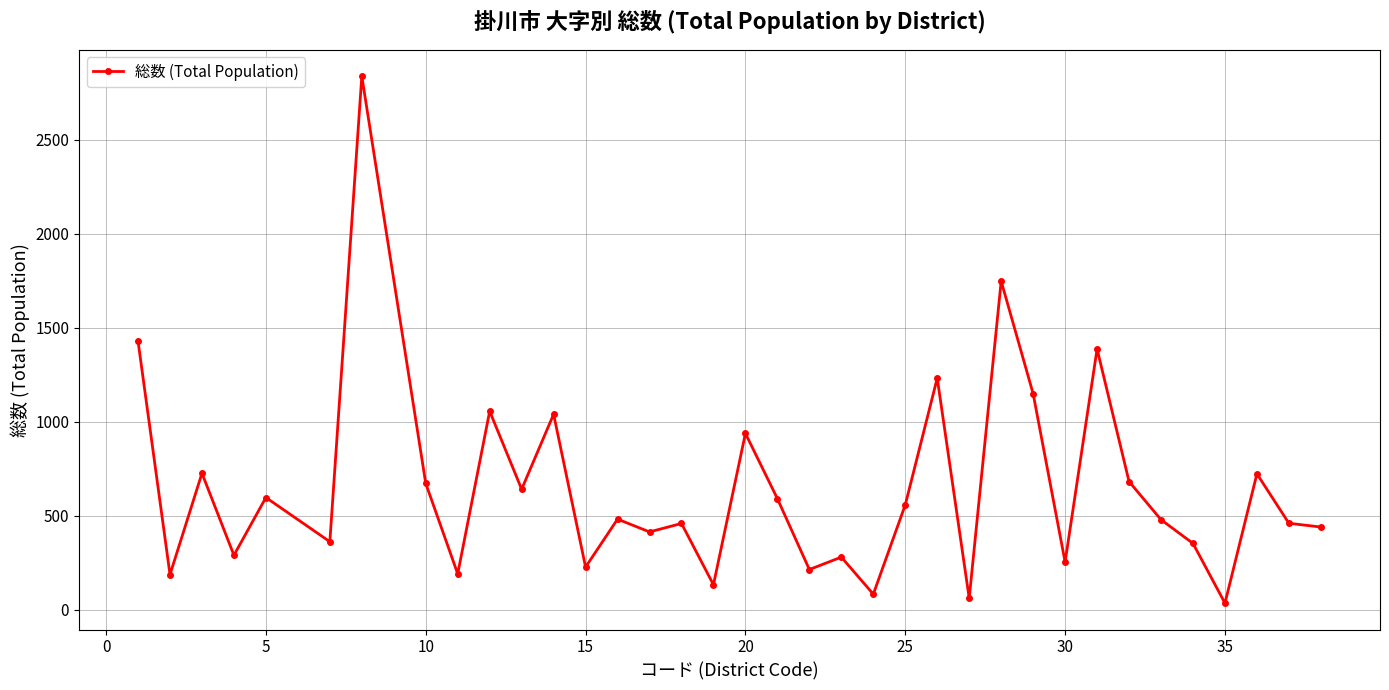

What is the difference between the maximum and second lowest values?

2777